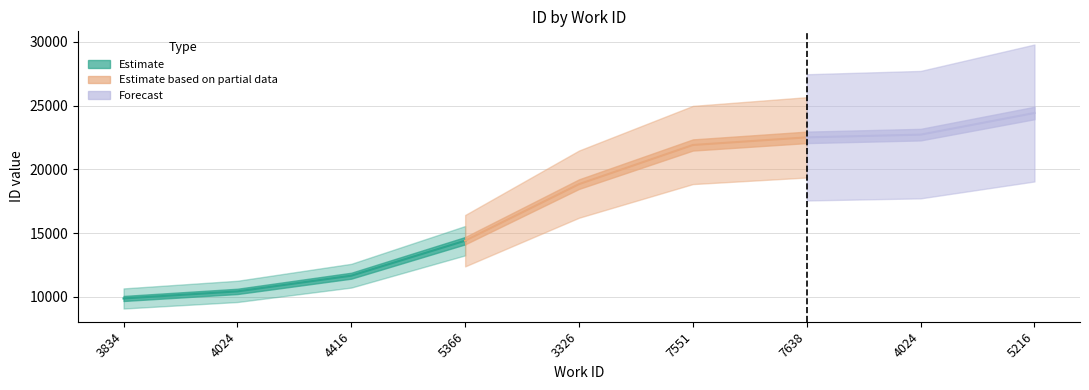

Rank the categories by value from highest to lowest.

5216, 4024, 7638, 7551, 3326, 5366, 4416, 4024, 3834